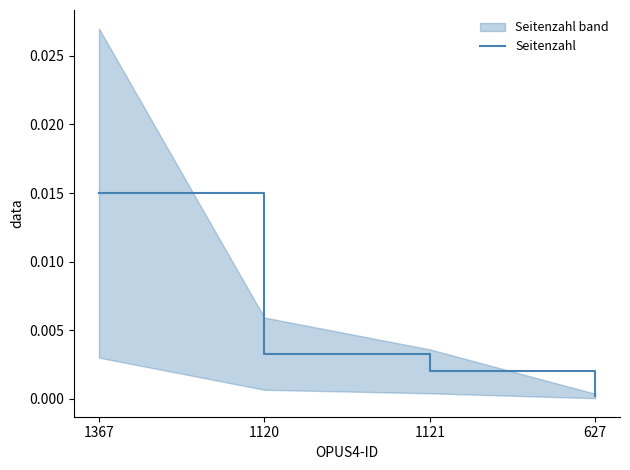

Reading right to left, transcribe all the data shown in this chart.

627=0.0	1121=0.0	1120=0.0	1367=0.0